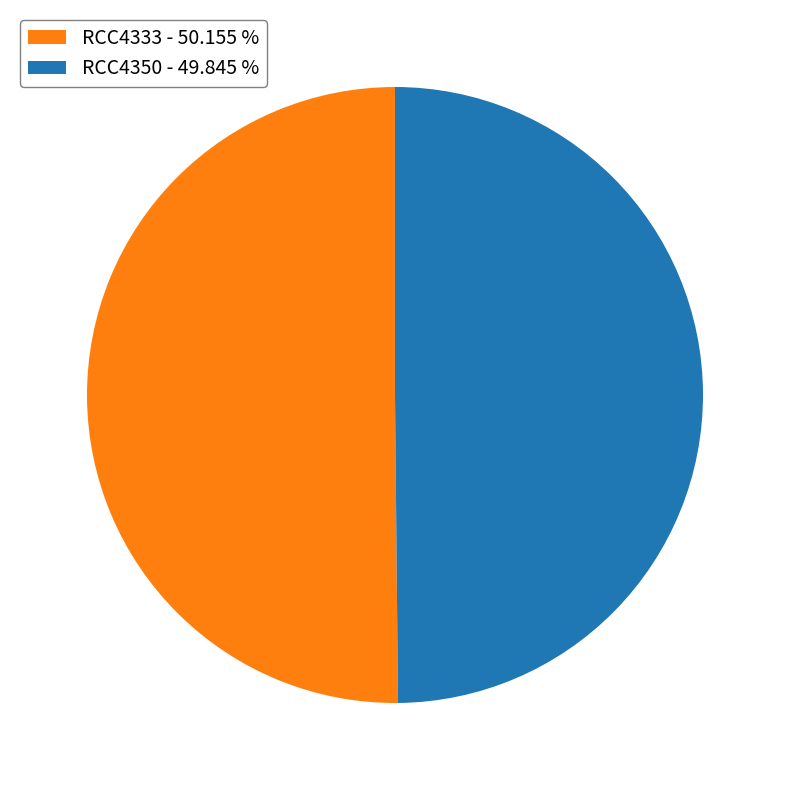

The RCC4333 slice represents 50% of the pie. True or false?

True